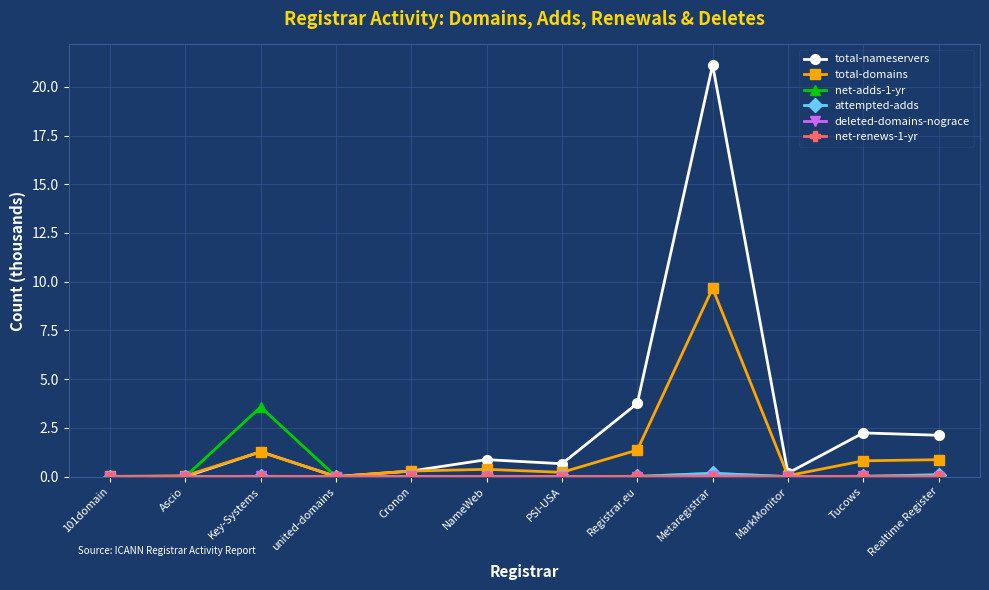

Read the total-domains value at Cronon.

0.3